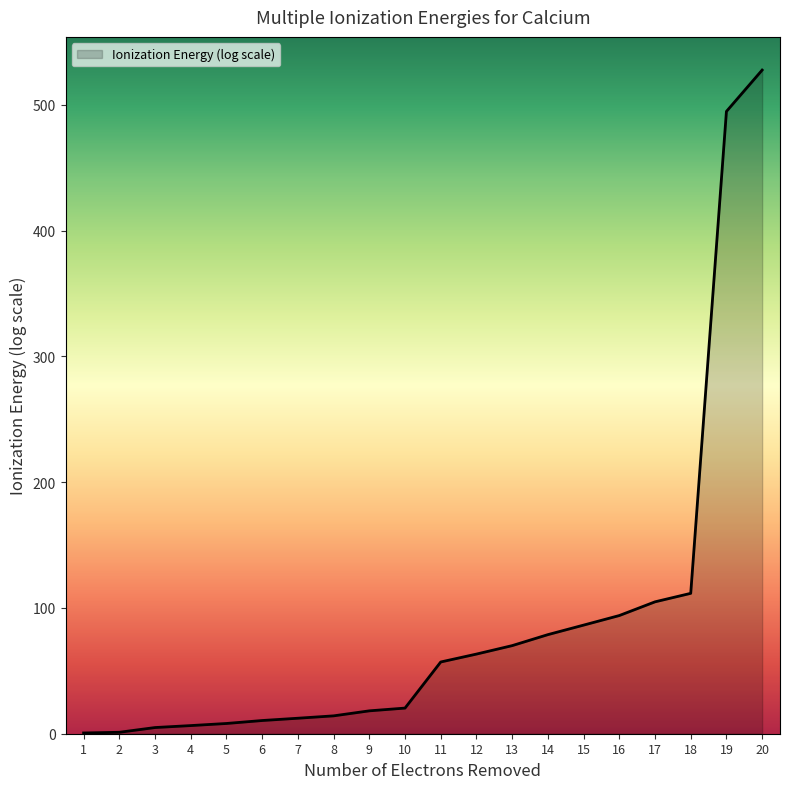

Where is the data nearest to the value 264?

18